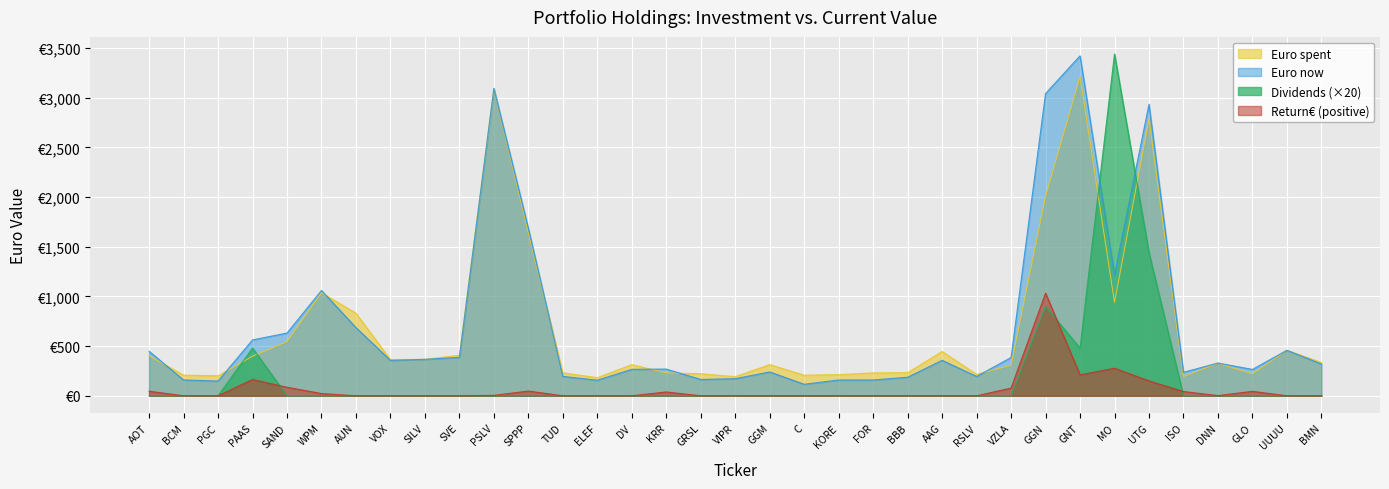

List the labels in order of Return€ value, largest first.

GGN, MO, GNT, PAAS, UTG, SAND, VZLA, SPPP, AOT, GLO, ISO, KRR, WPM, PSLV, DNN, SILV, BCM, PGC, AUN, VOX, SVE, TUD, ELEF, DV, GRSL, VIPR, GGM, C, KORE, FOR, BBB, AAG, RSLV, UUUU, BMN